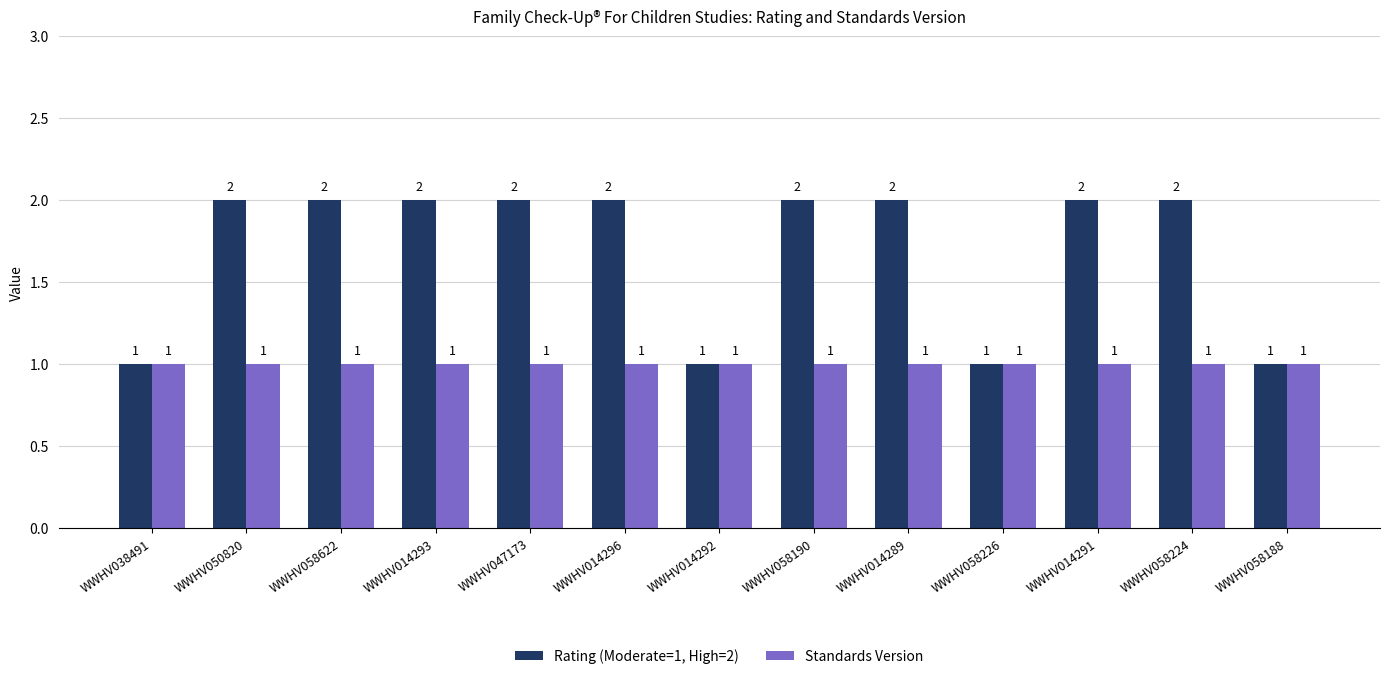

What is the label of the 11th bar from the right?

WWHV058622